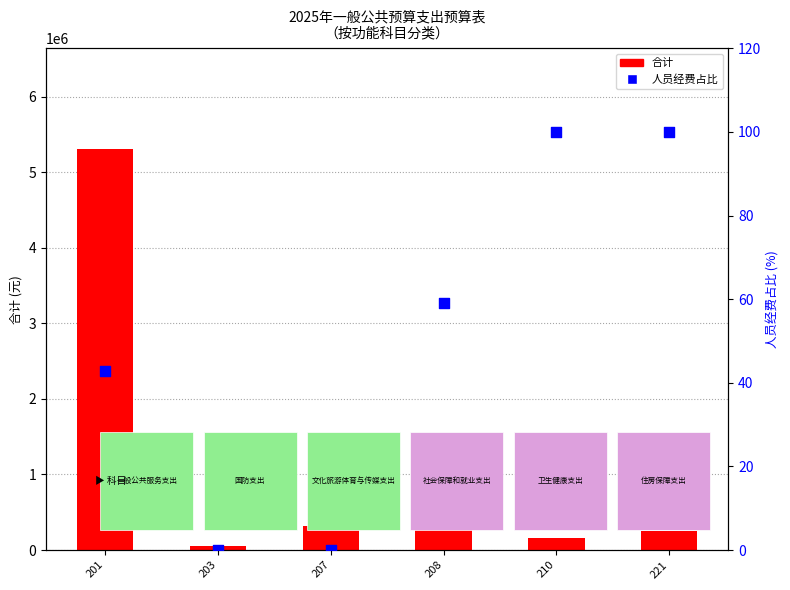

What is the total value across all series at 208?

668704.6